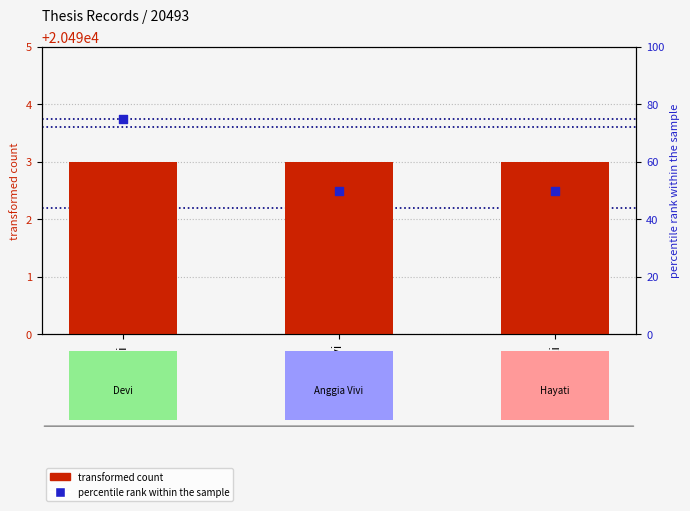

At how many categories does at least one series exceed 623?

3